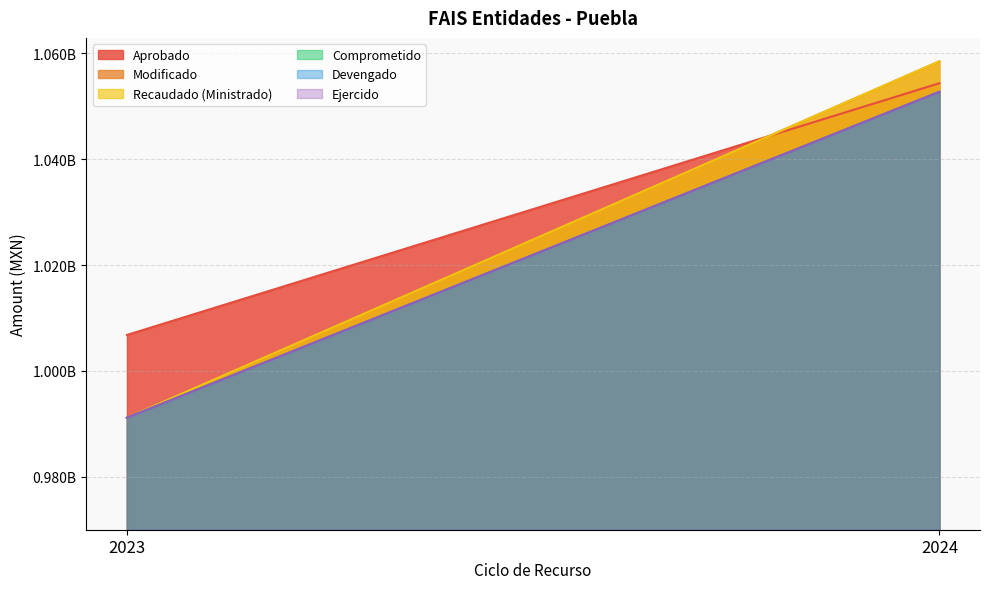

What is the greatest value displayed?

1058509661.9